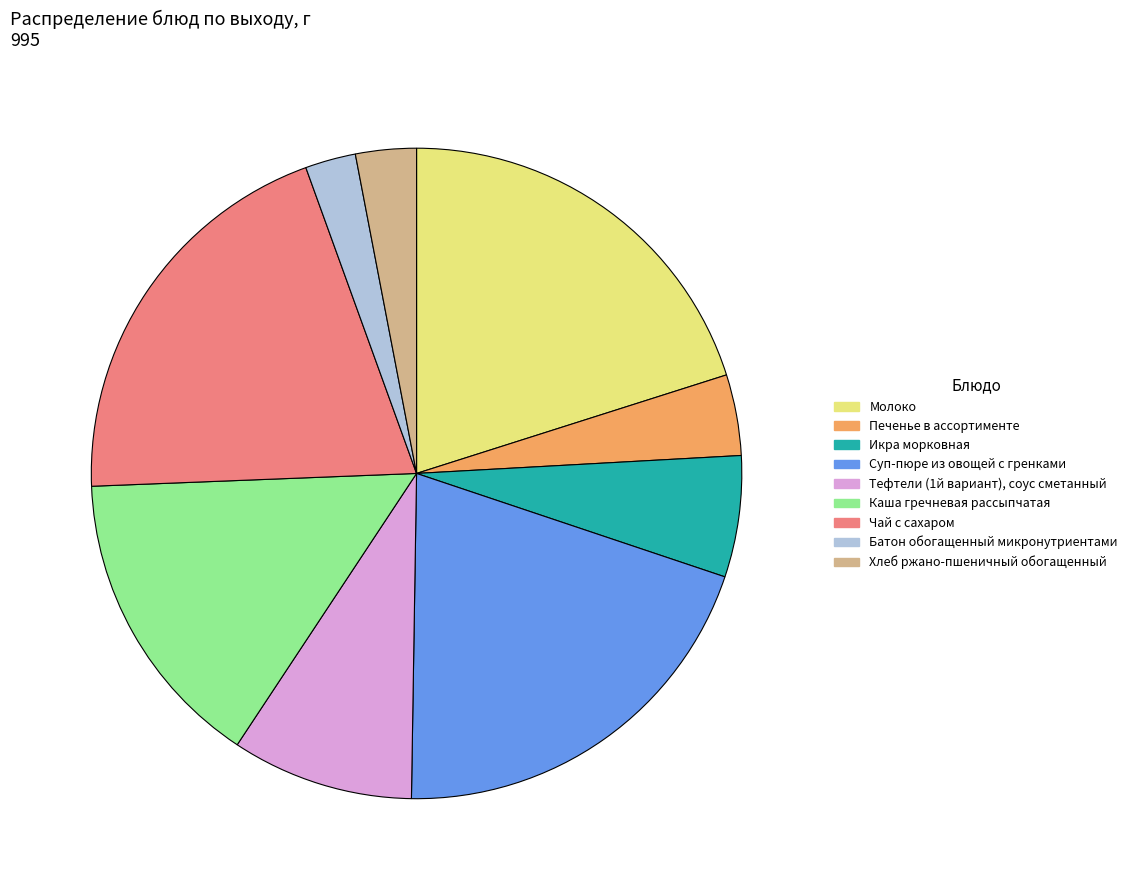

Combined, do Хлеб ржано-пшеничный обогащенный and Каша гречневая рассыпчатая account for over 50%?

No